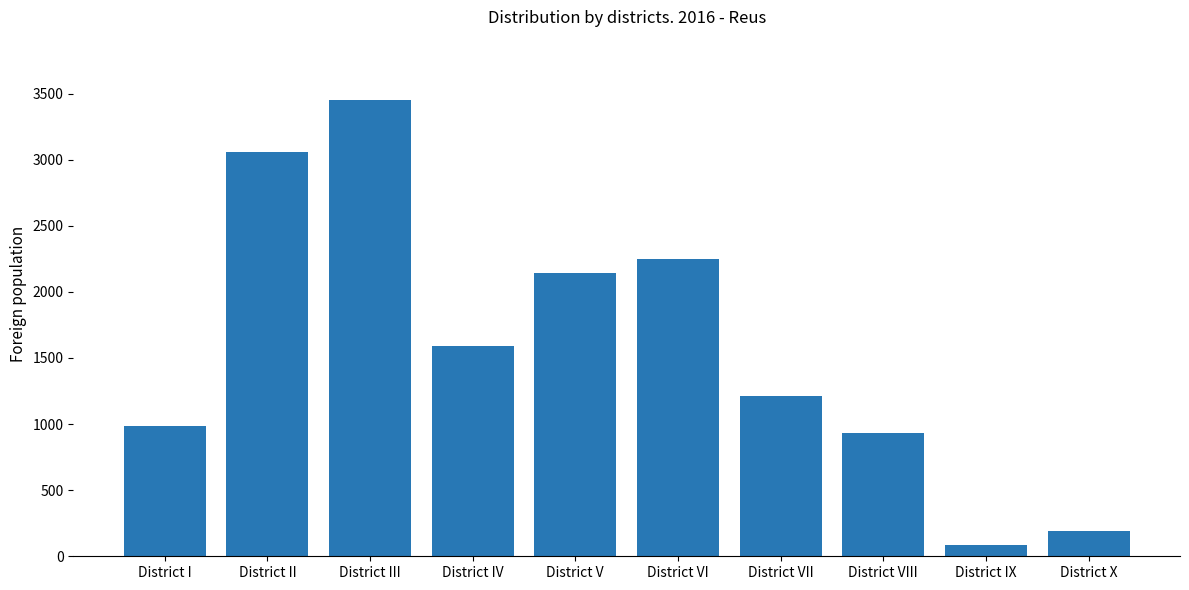

What is the difference between the values at District VIII and District IX?

848